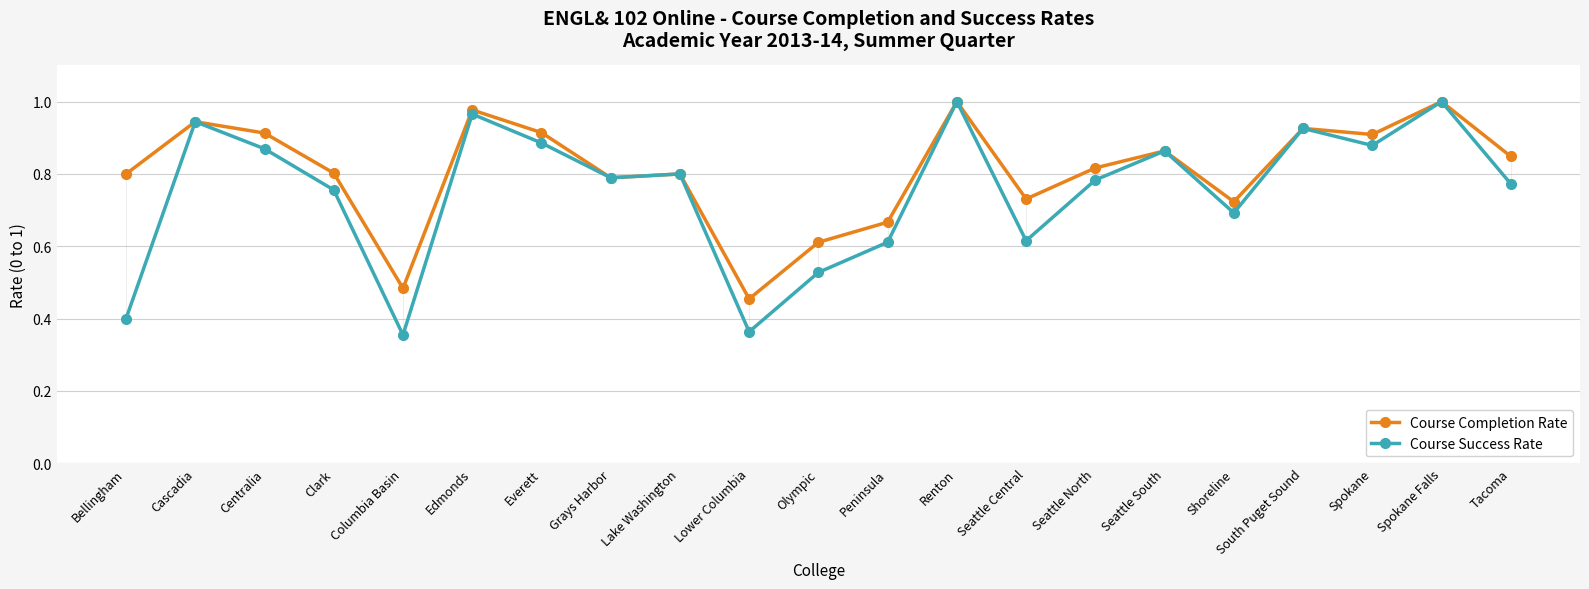

Which series has the largest range (max minus min)?

Course Success Rate